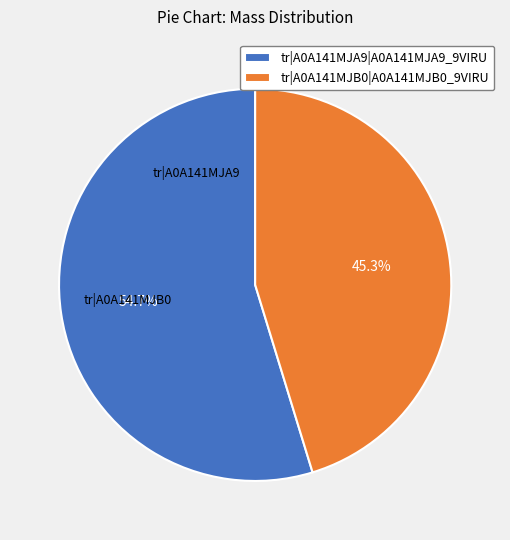

To the nearest percent, what portion does tr|A0A141MJA9|A0A141MJA9_9VIRU represent?

55%